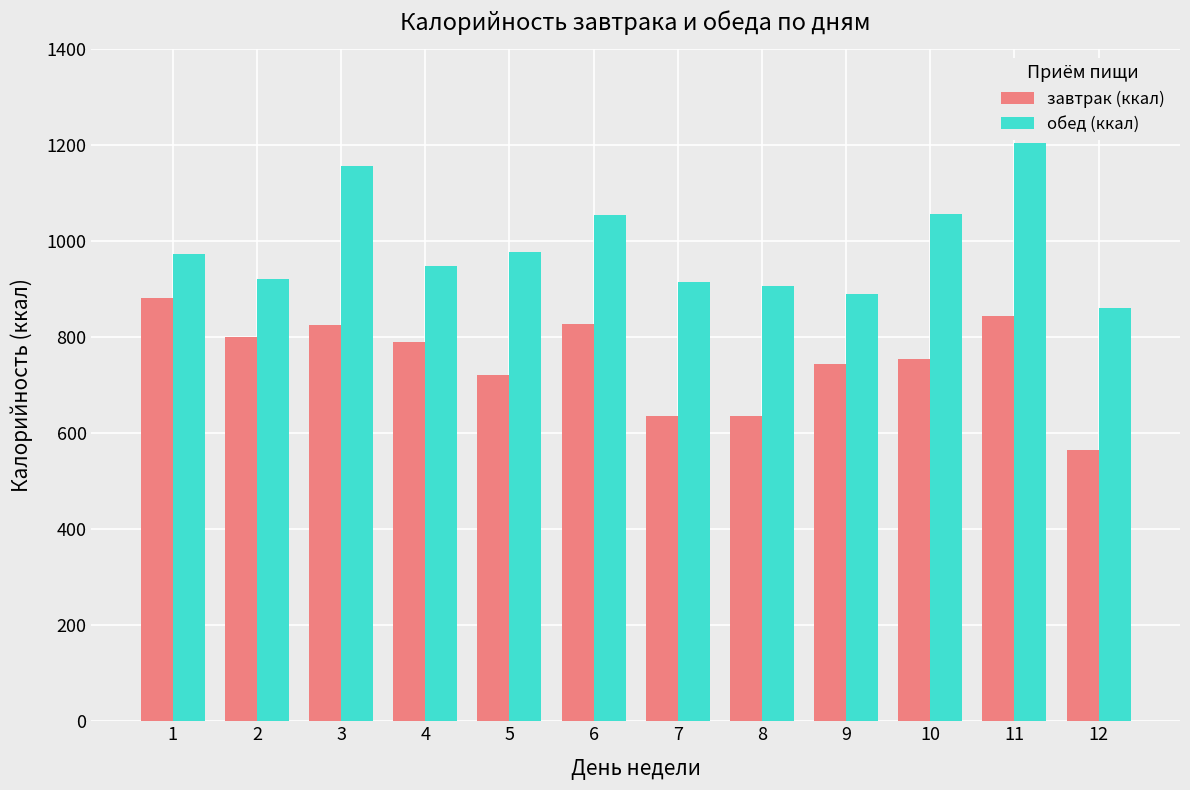

At how many categories does at least one series exceed 686?

12